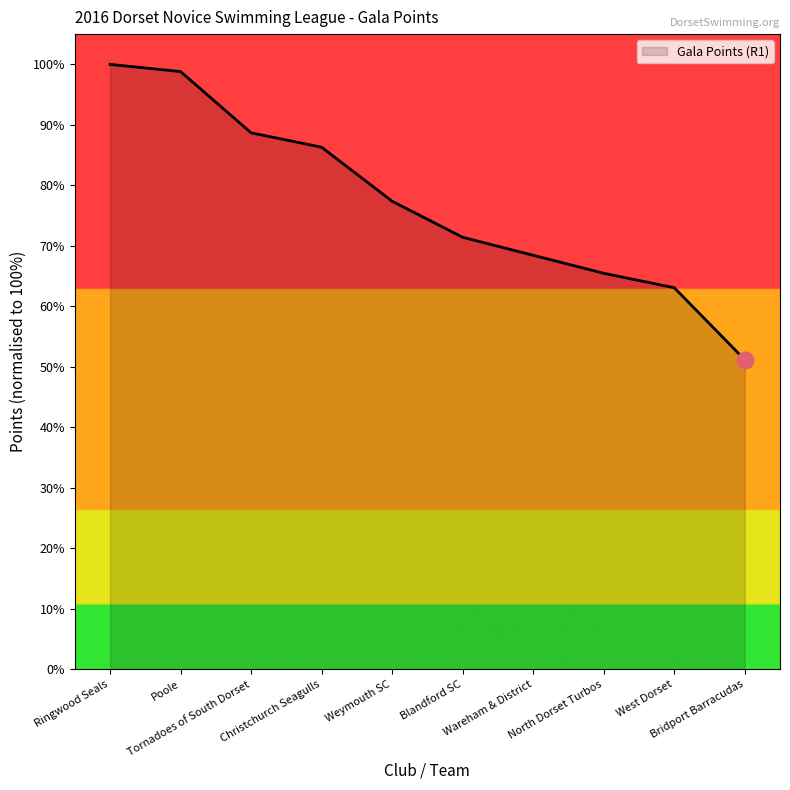

Between Christchurch Seagulls and Wareham & District, which is larger?

Christchurch Seagulls